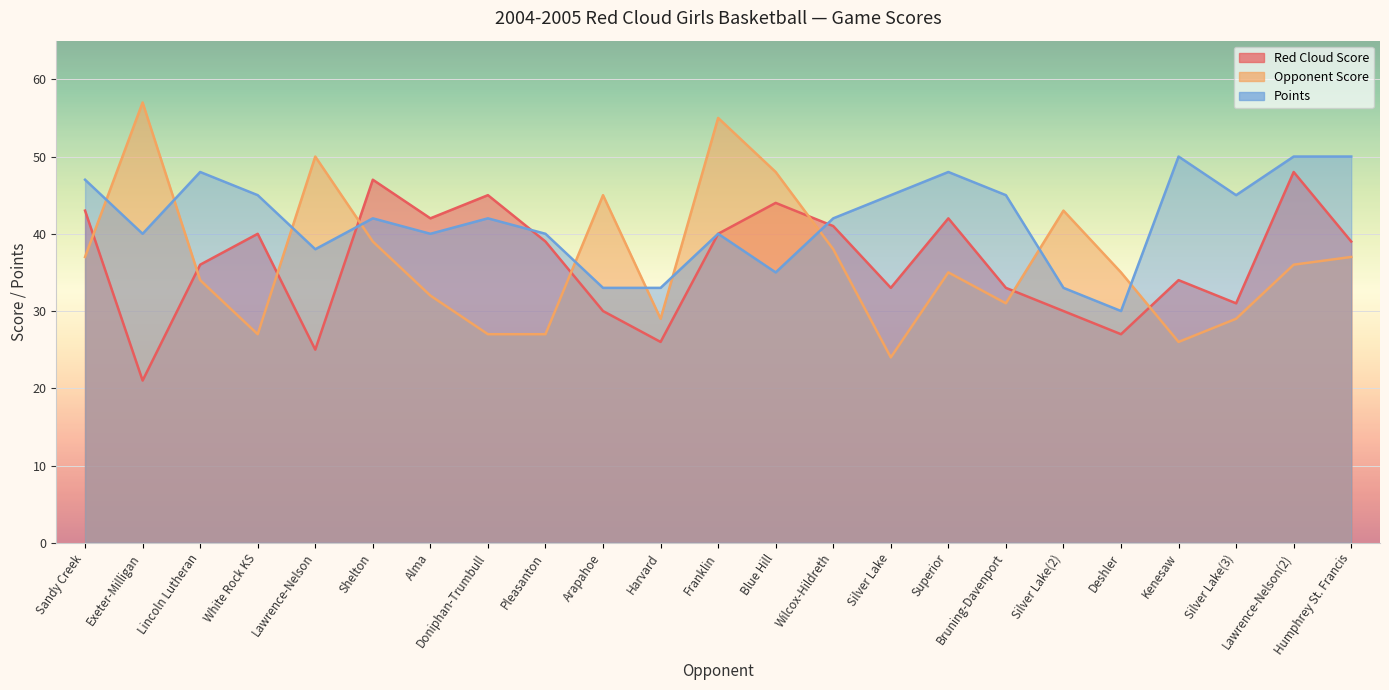

Is it true that Red Cloud Score equals 18 at Sandy Creek?

False